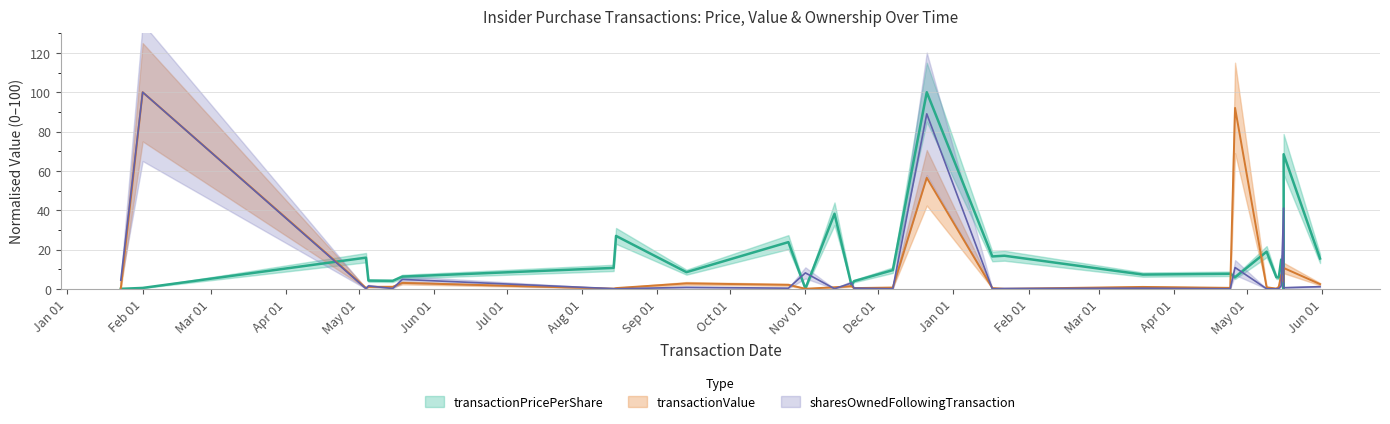

How many series are shown in this chart?

3